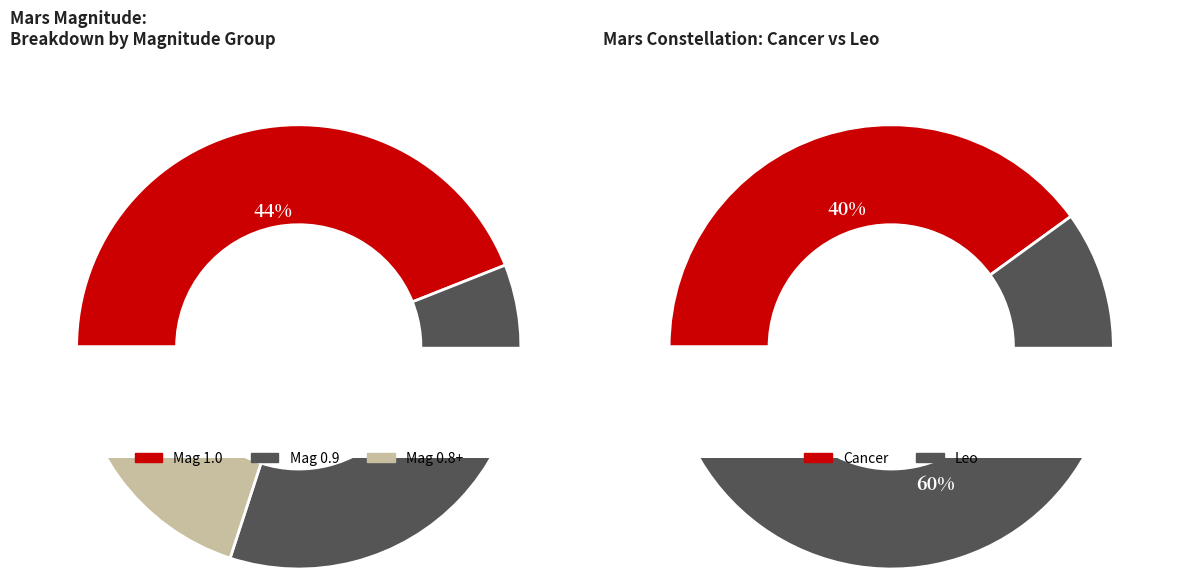

Is it true that Leo is 73% of the pie?

False